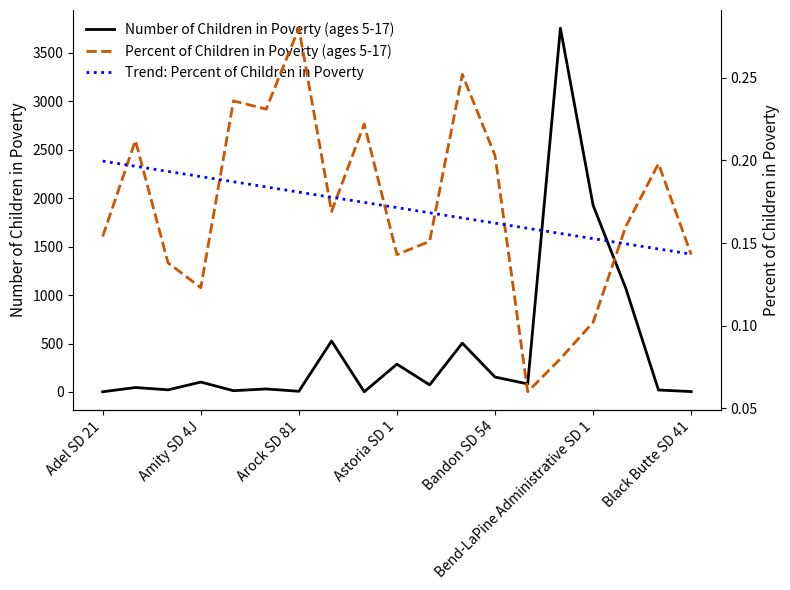

True or false: Percent of Children in Poverty (ages 5-17) and Number of Children in Poverty (ages 5-17) cross at least once.

False